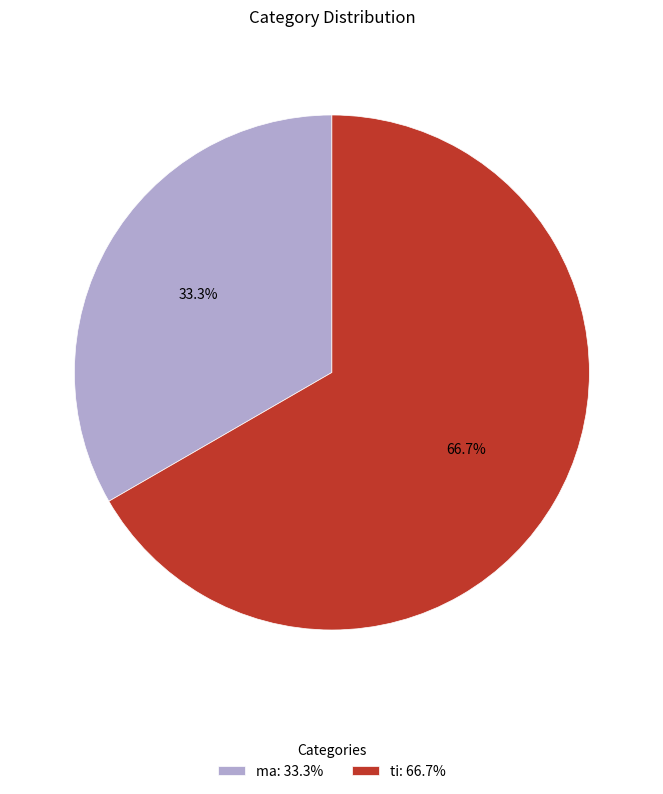

What is the smallest slice in the pie chart?

ma